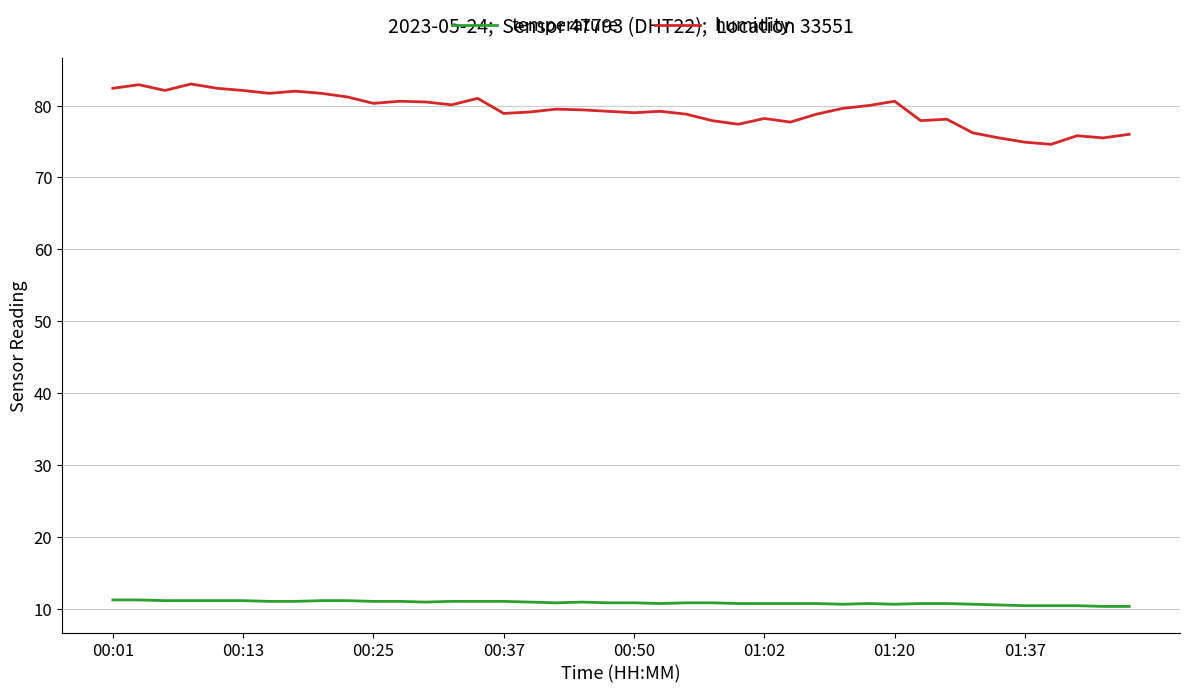

List the series in order of their overall mean, highest first.

humidity, temperature